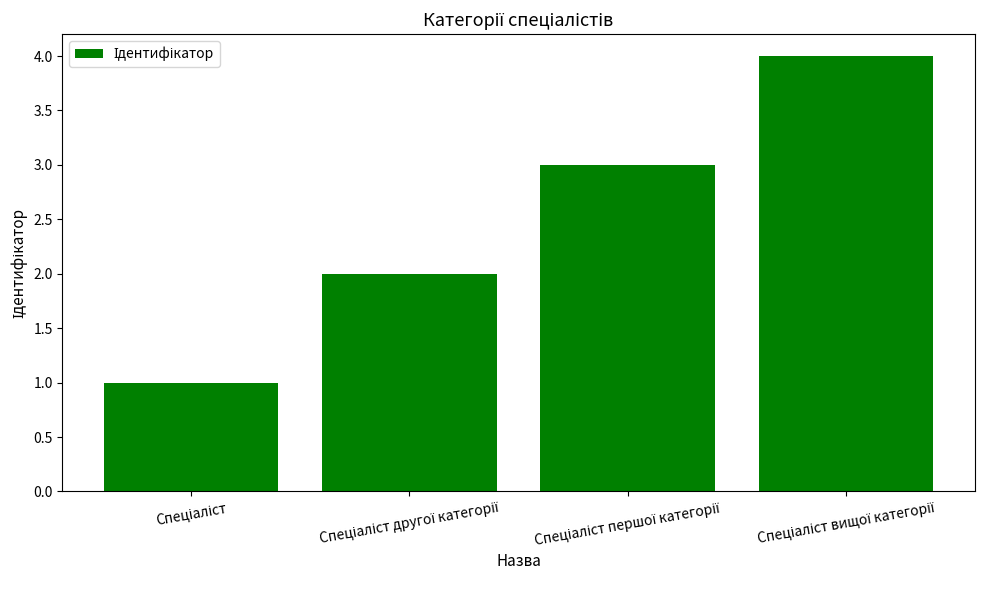

What is the maximum value shown in the chart?

4